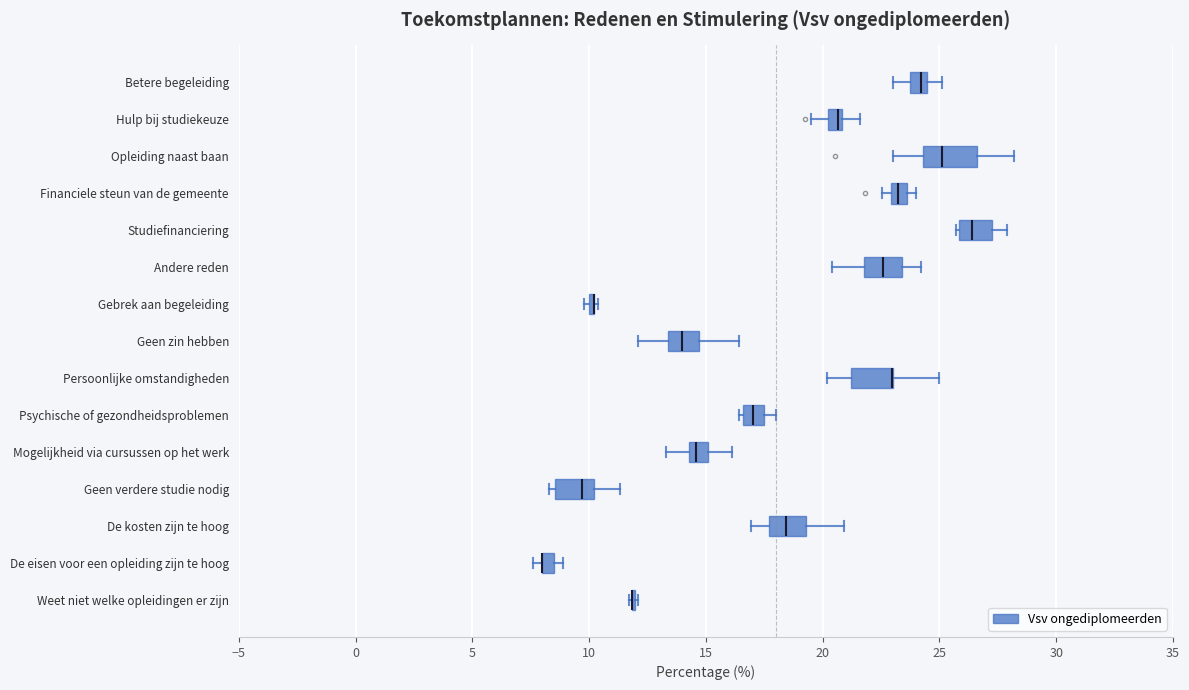

Where does the right whisker of the box for De kosten zijn te hoog end on the x-axis? The values are not printed on the chart, so give them approximately, as read against the axis.

21.0